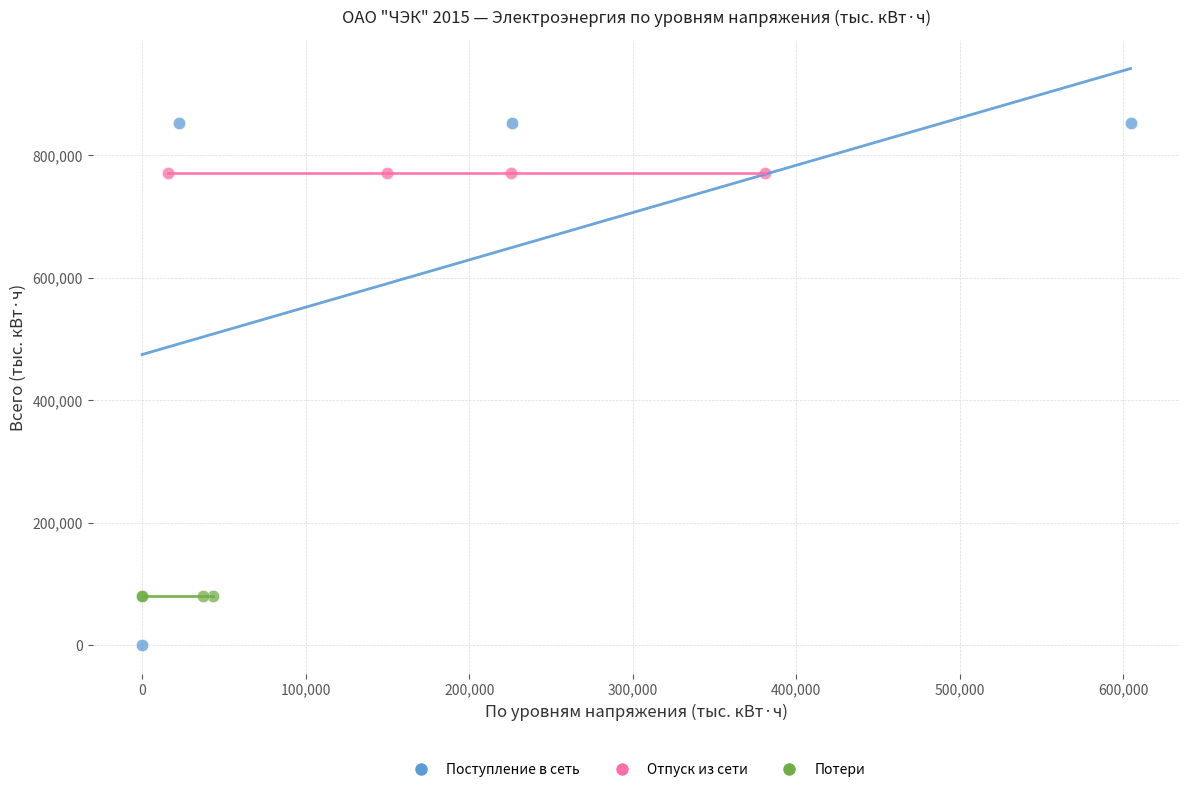

Which series contains the highest Y value?

Поступление в сеть